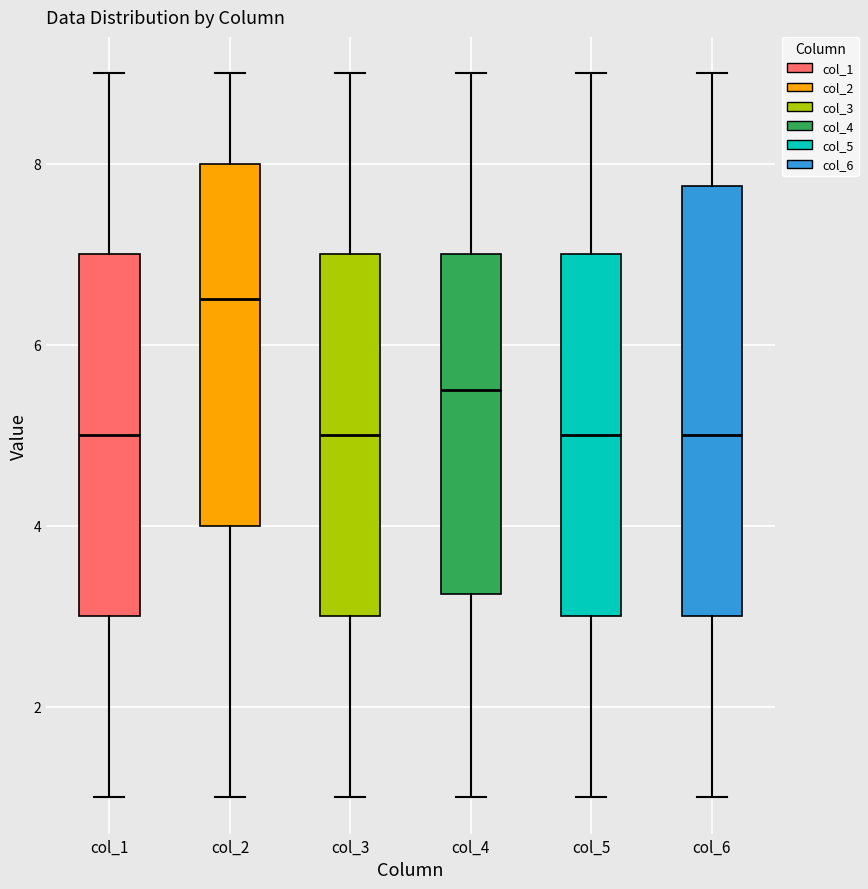

Reading left to right, transcribe this box plot: for each box, give where its median line is, the range the box spans, and where its two whiskers end, as read against the y-axis. The values are not printed on the chart, so give them approximately, as read against the axis.

col_1: median 5.0, box 3.0 to 7.0, whiskers 1.0 to 9.0
col_2: median 6.6, box 4.0 to 8.0, whiskers 1.0 to 9.0
col_3: median 5.0, box 3.0 to 7.0, whiskers 1.0 to 9.0
col_4: median 5.6, box 3.2 to 7.0, whiskers 1.0 to 9.0
col_5: median 5.0, box 3.0 to 7.0, whiskers 1.0 to 9.0
col_6: median 5.0, box 3.0 to 7.8, whiskers 1.0 to 9.0